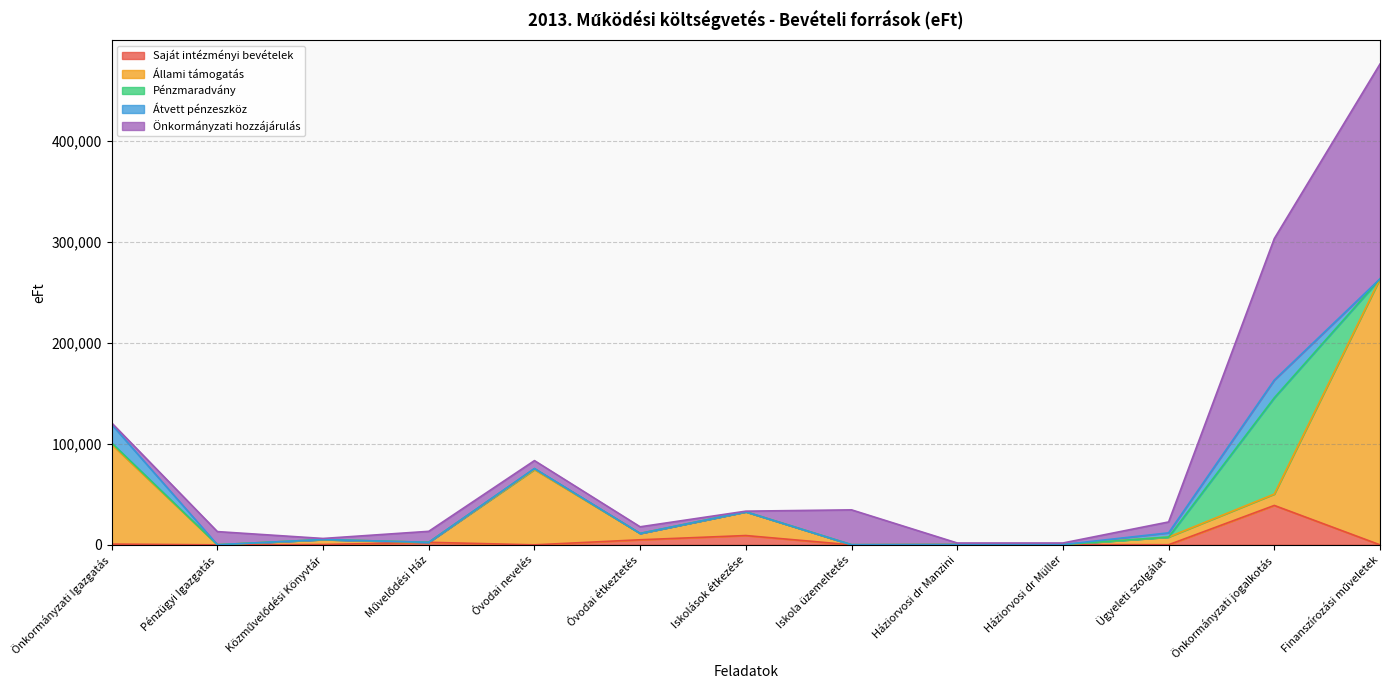

Rank the series by their maximum value, from lowest to highest.

Átvett pénzeszköz, Saját intézményi bevételek, Pénzmaradvány, Önkormányzati hozzájárulás, Állami támogatás